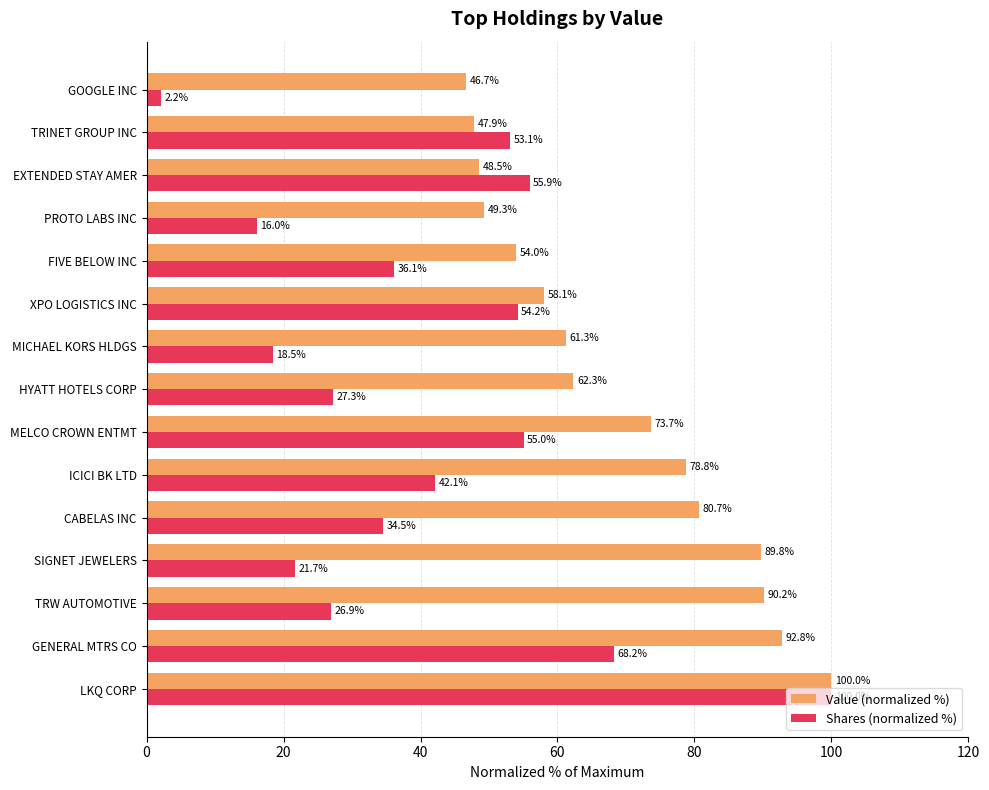

At which label is Value (normalized %) closest to 73?

MELCO CROWN ENTMT